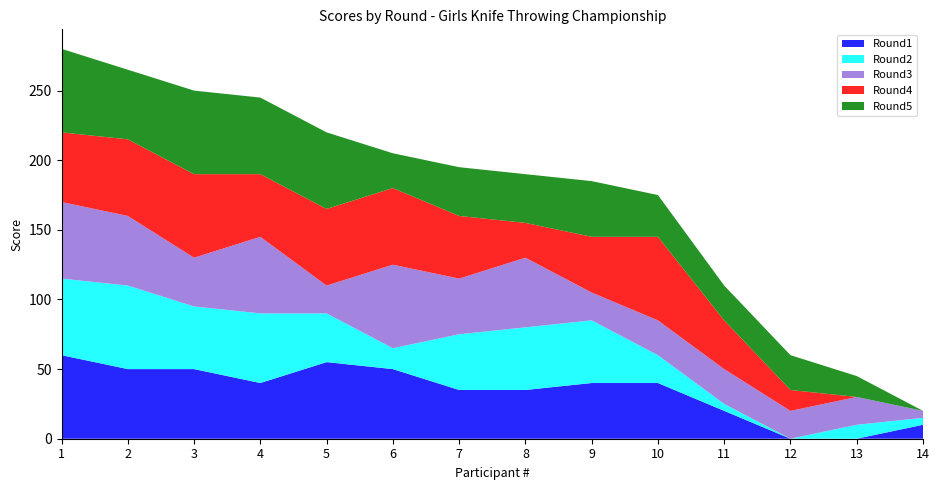

Reading left to right, transcribe all the data shown in this chart.

Round1: 60	50	50	40	55	50	35	35	40	40	20	0	0	10
Round2: 55	60	45	50	35	15	40	45	45	20	5	0	10	5
Round3: 55	50	35	55	20	60	40	50	20	25	25	20	20	5
Round4: 50	55	60	45	55	55	45	25	40	60	35	15	0	0
Round5: 60	50	60	55	55	25	35	35	40	30	25	25	15	0